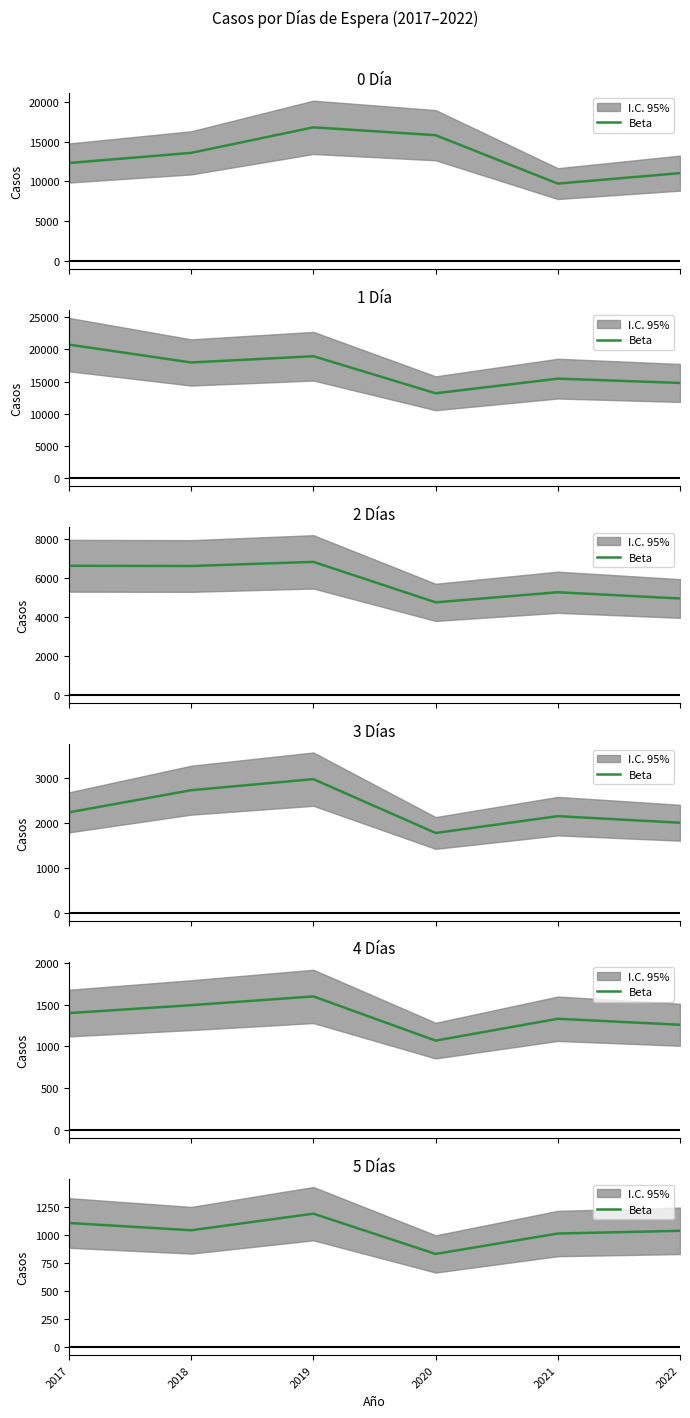

How many points are lower than both their immediate neighbors (excluding endpoints)?

2